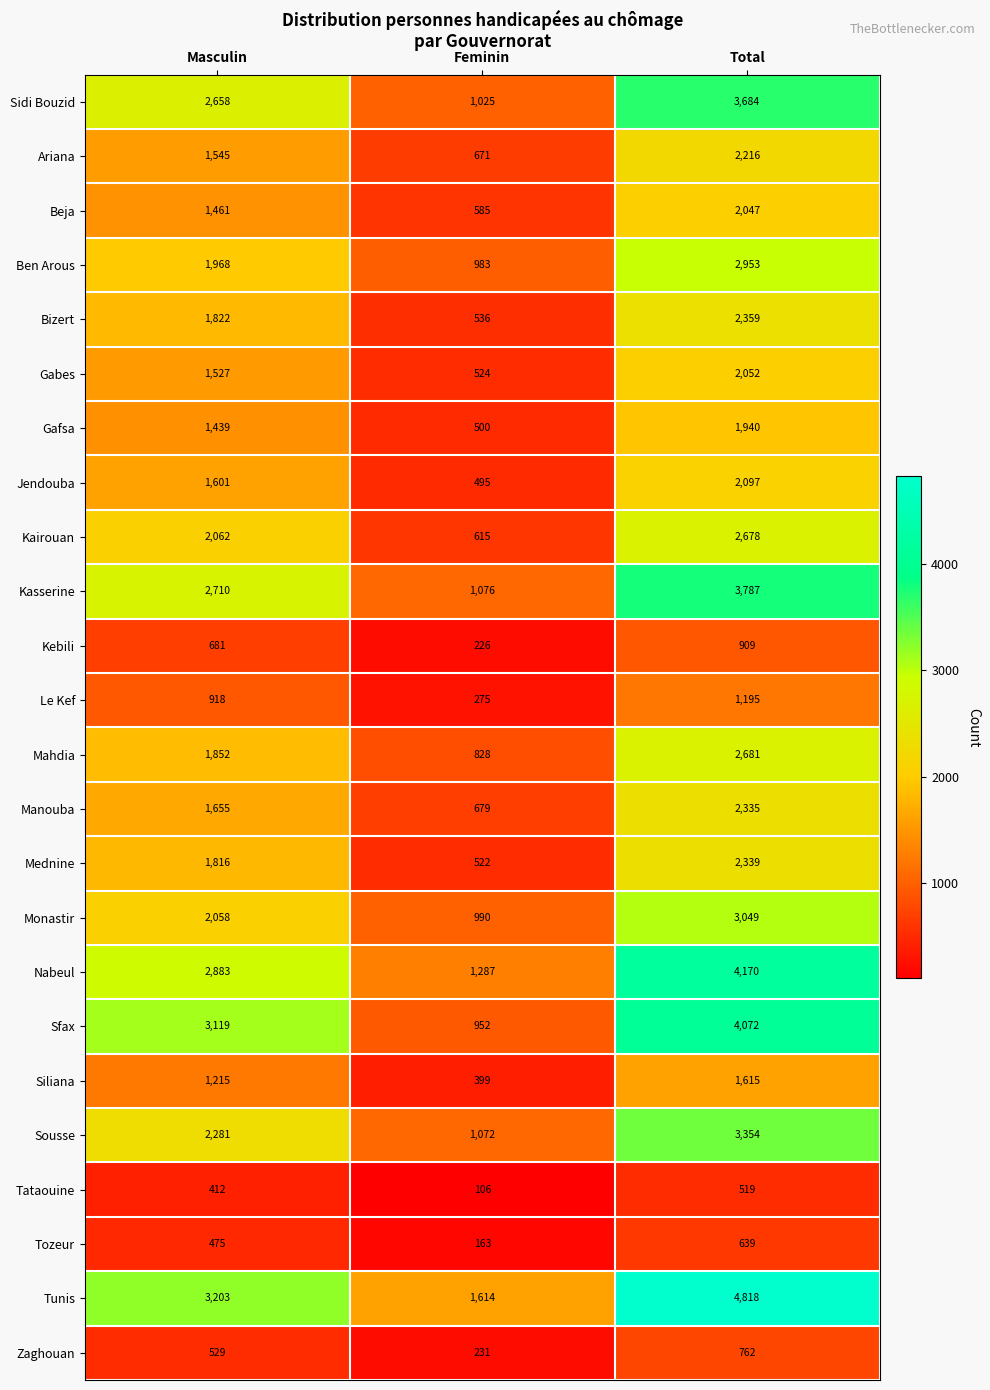

How many Tunis values are between 1614 and 4818?

3